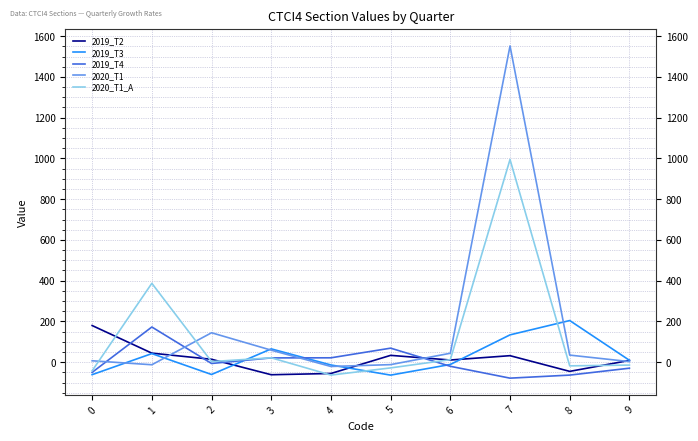

True or false: 2019_T4 and 2020_T1 cross at least once.

True